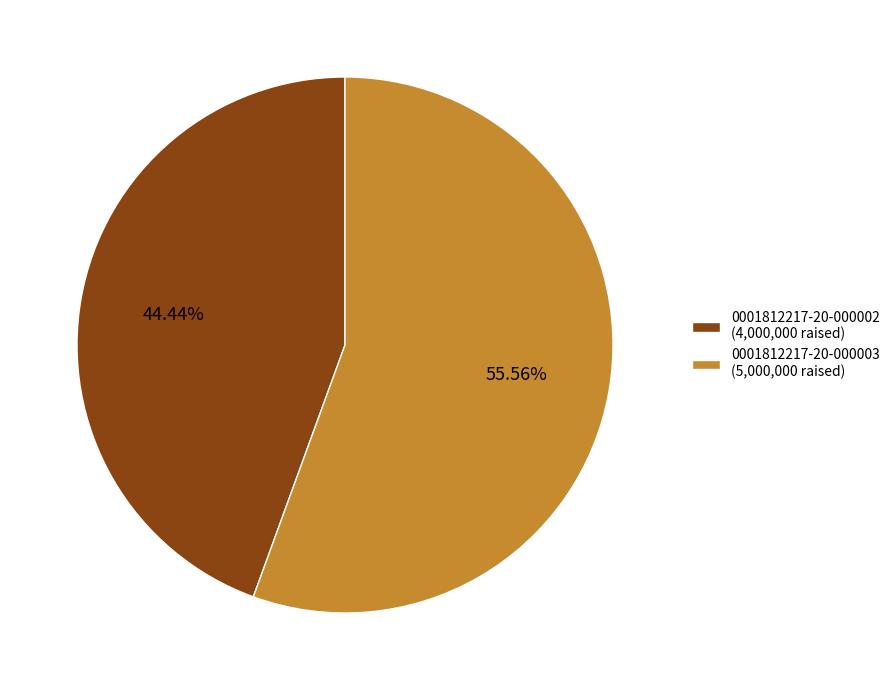

To the nearest percent, what is the difference between the largest and smallest slice percentages?

11%